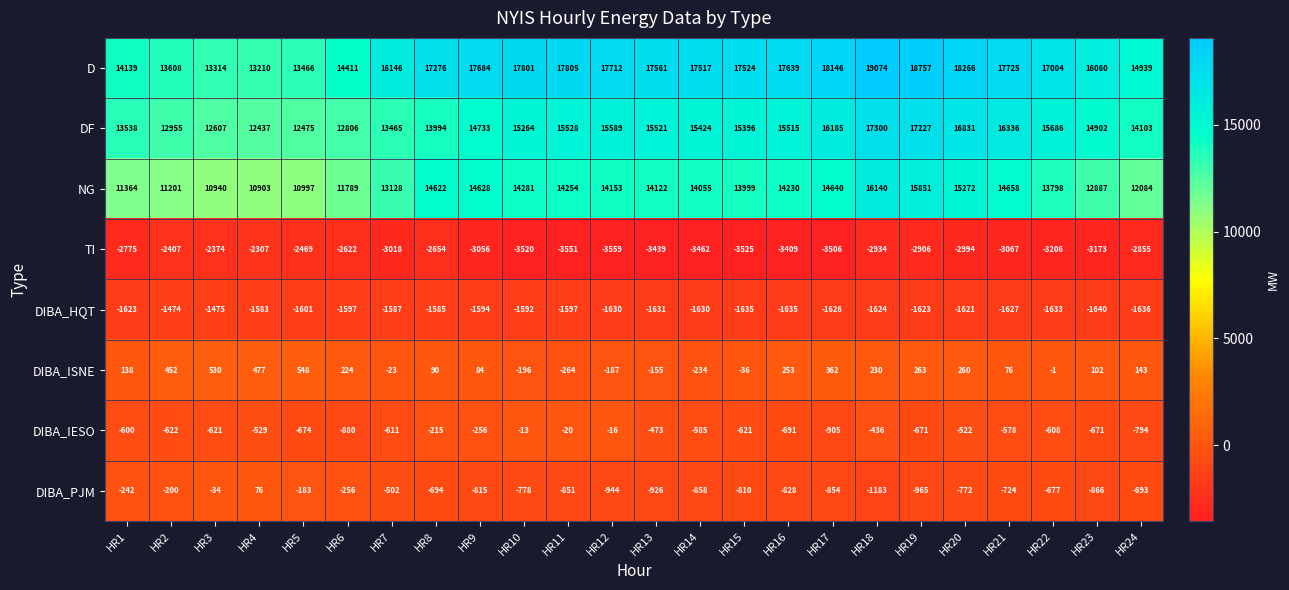

At which category is the sum across all series the highest?

HR18